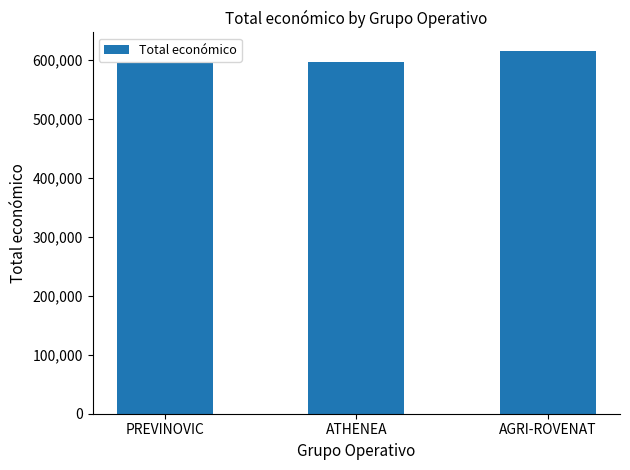

What position from the right is PREVINOVIC?

3